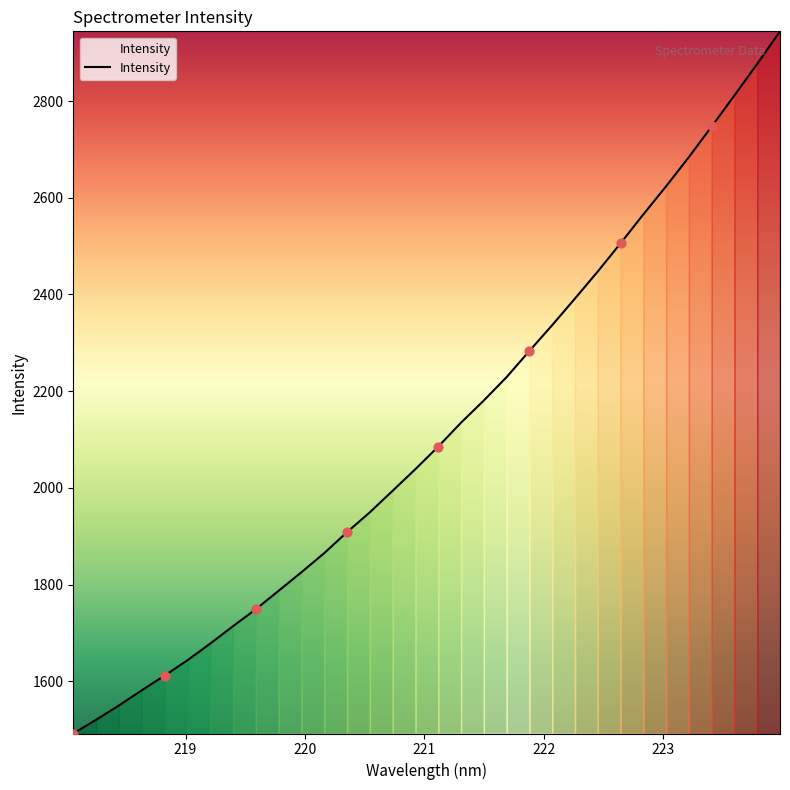

What is the difference between the maximum and minimum values?

1452.4